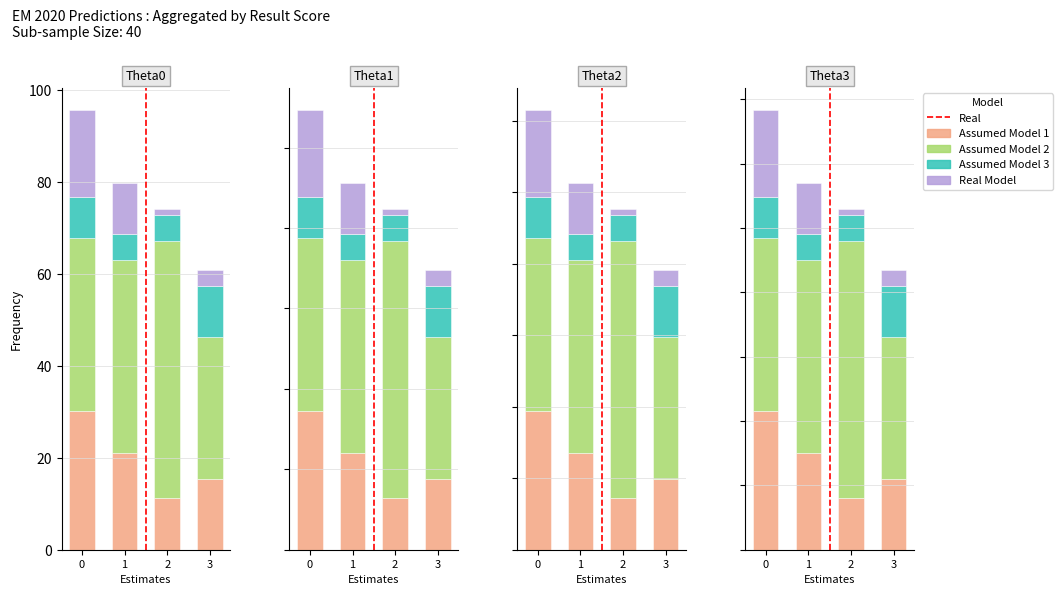

How many data points in percentage are less than 80?

19